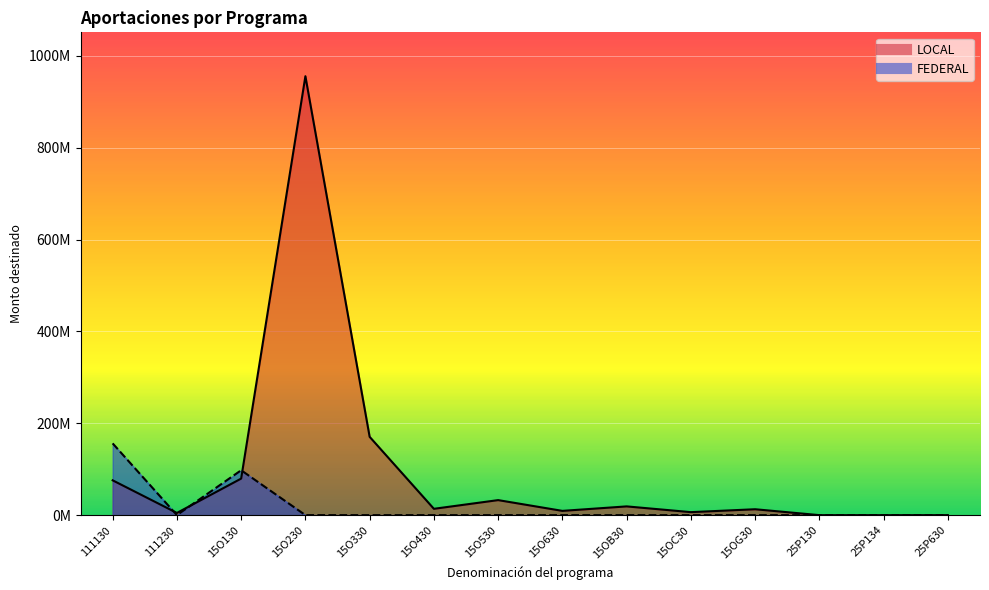

Count the number of data series in this chart.

2